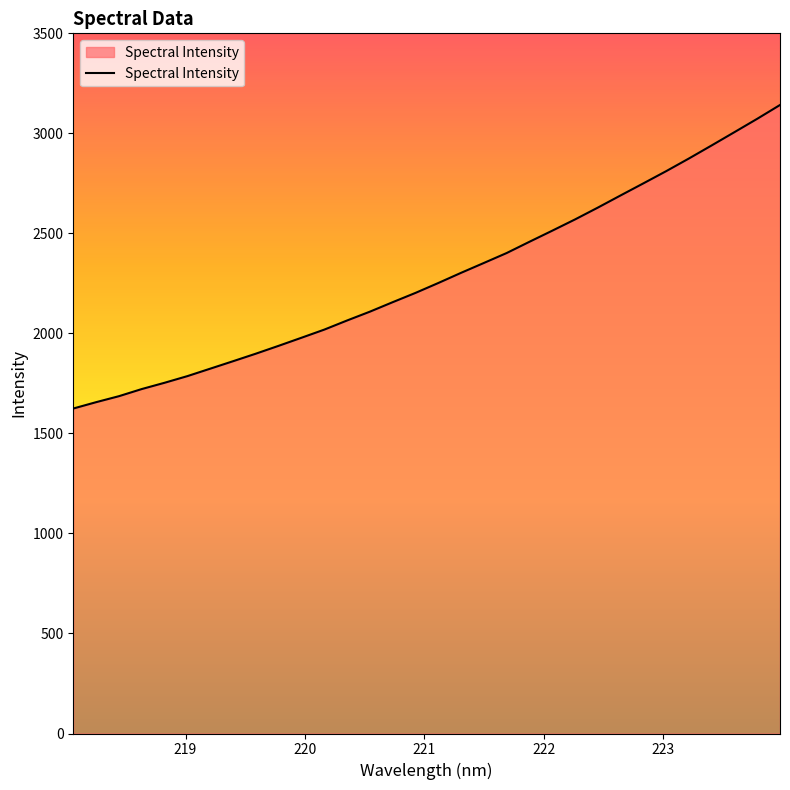

What is the maximum value shown in the chart?

3141.8